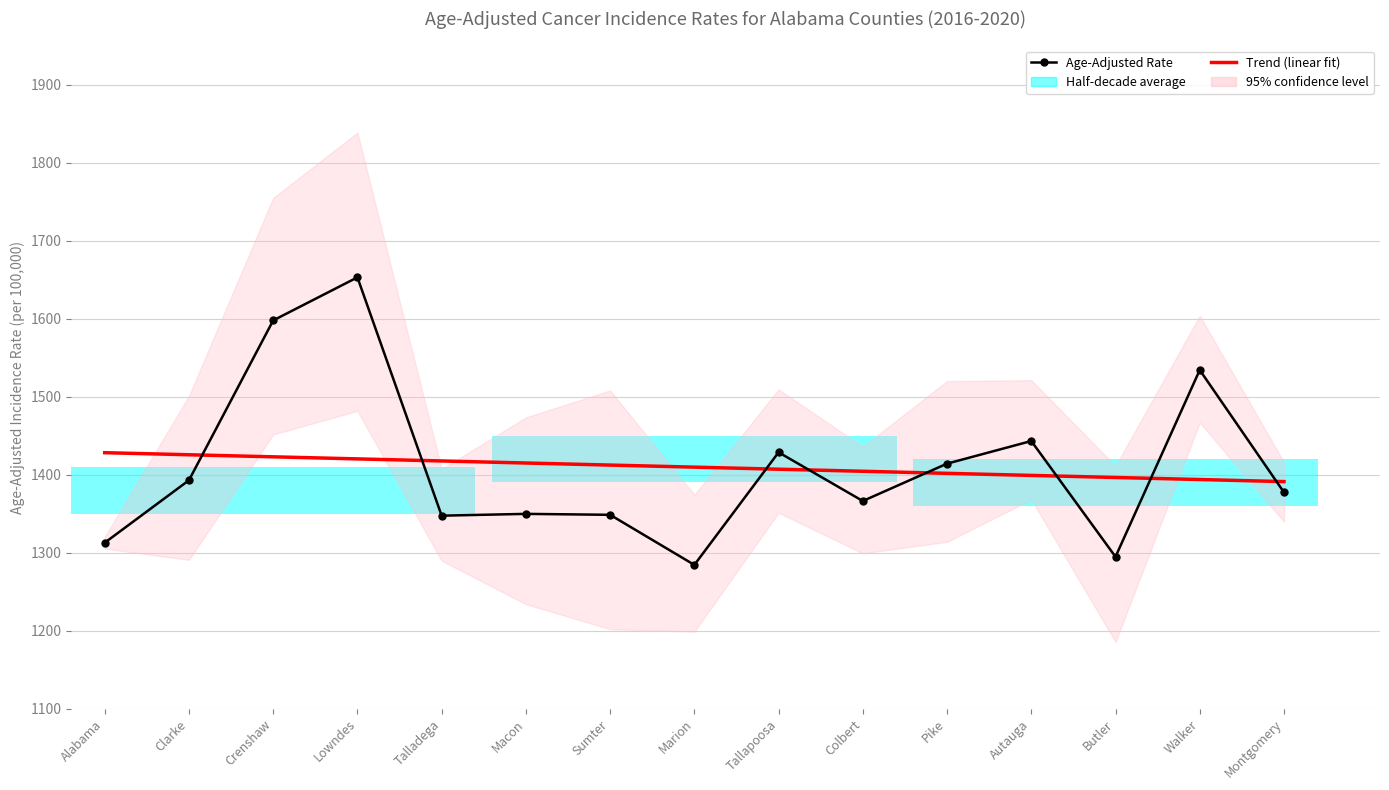

Rank the categories by Trend (linear fit) value from lowest to highest.

Montgomery, Walker, Butler, Autauga, Pike, Colbert, Tallapoosa, Marion, Sumter, Macon, Talladega, Lowndes, Crenshaw, Clarke, Alabama